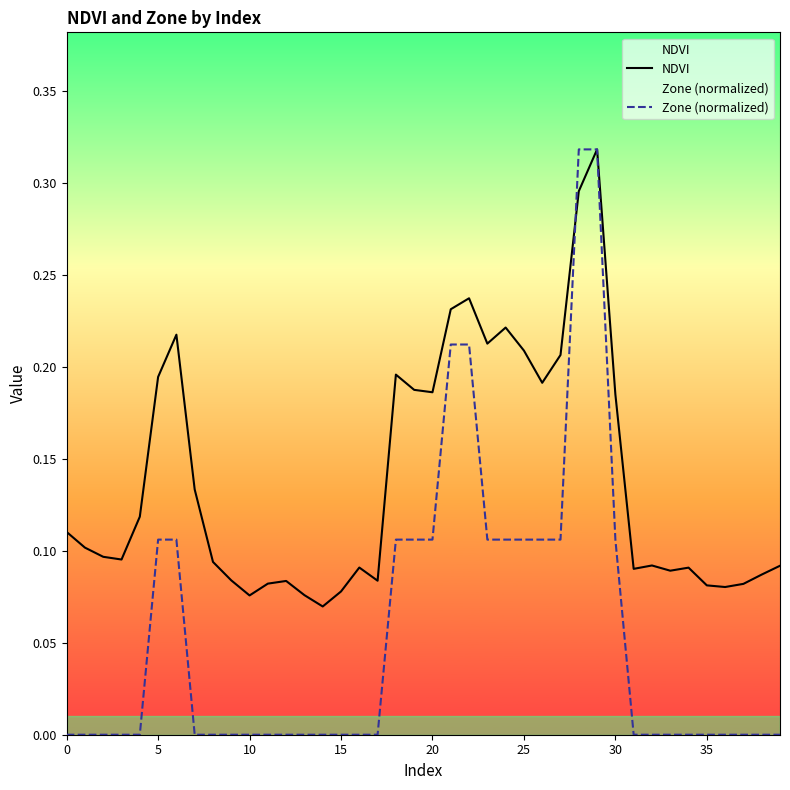

What is the difference between the maximum and second lowest values in the NDVI series?

0.2